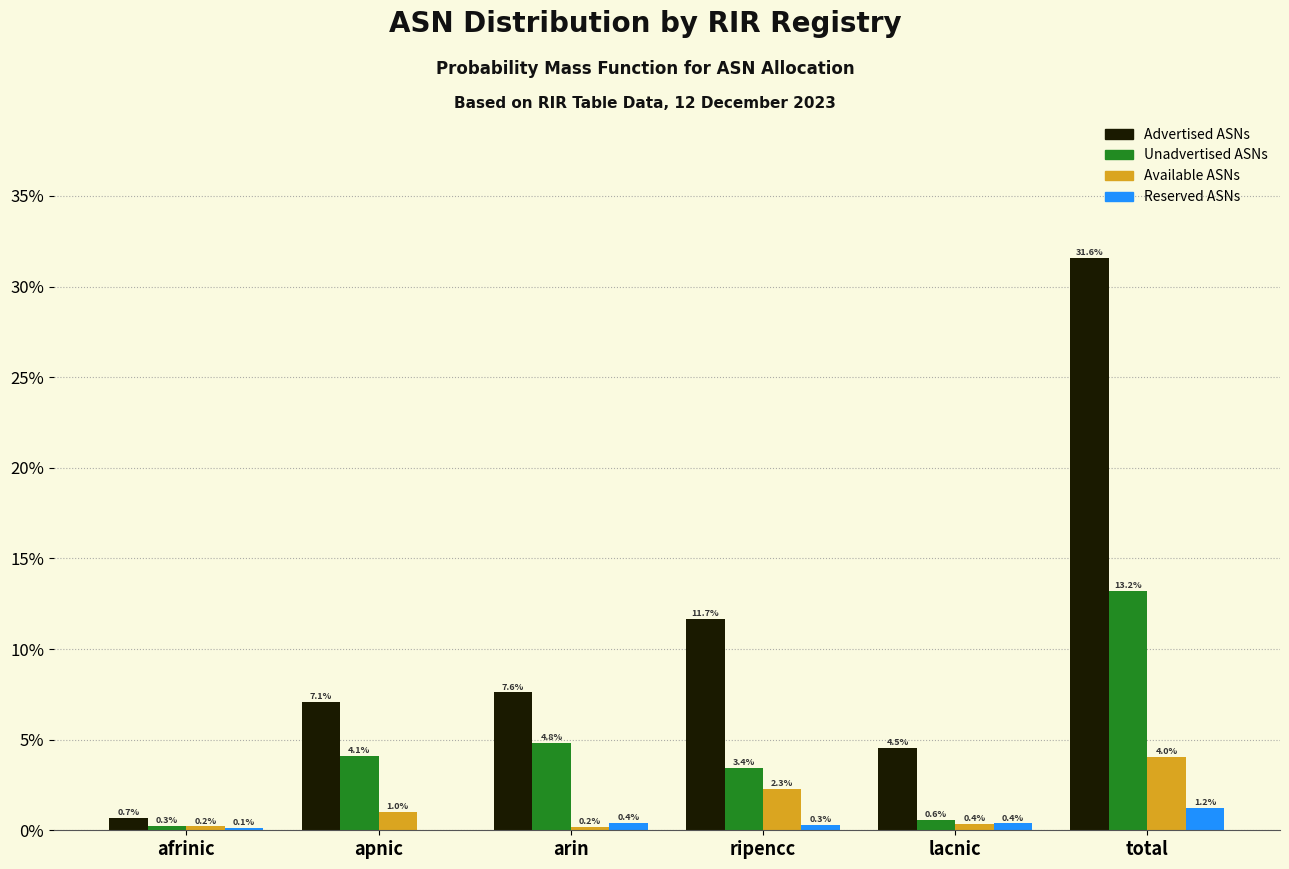

Reading left to right, what are all the values shown in this chart?

Advertised ASNs: afrinic=0.7	apnic=7.1	arin=7.6	ripencc=11.7	lacnic=4.5	total=31.6
Unadvertised ASNs: afrinic=0.3	apnic=4.1	arin=4.8	ripencc=3.4	lacnic=0.6	total=13.2
Available ASNs: afrinic=0.2	apnic=1.0	arin=0.2	ripencc=2.3	lacnic=0.4	total=4.0
Reserved ASNs: afrinic=0.1	apnic=0.0	arin=0.4	ripencc=0.3	lacnic=0.4	total=1.2